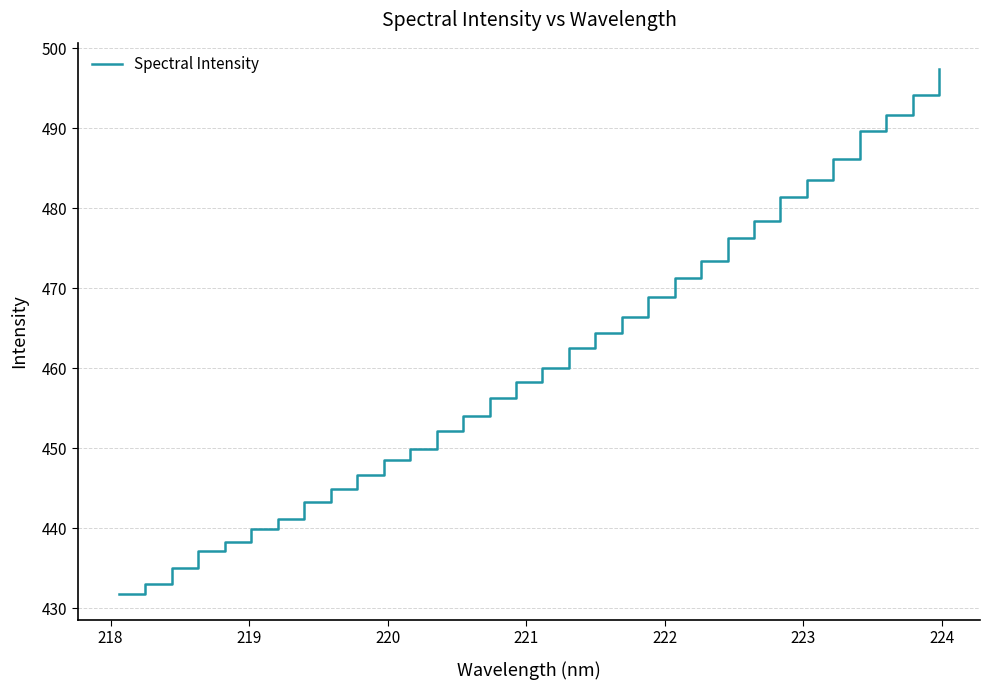

What is the smallest value displayed?

431.8